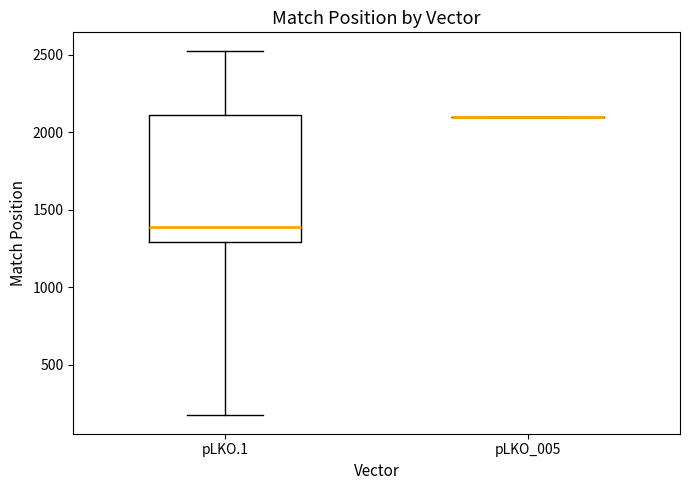

Which box is the tallest, from its lower edge to its upper edge?

pLKO.1